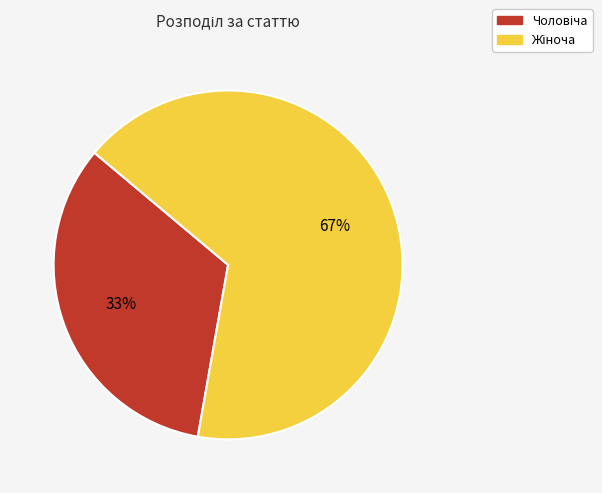

Is there a majority slice in this chart?

Yes